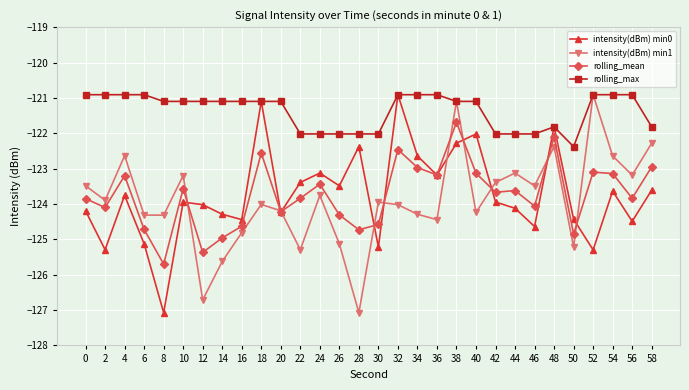

What is the sum of the rolling_mean values at 52 and 36?

-246.3